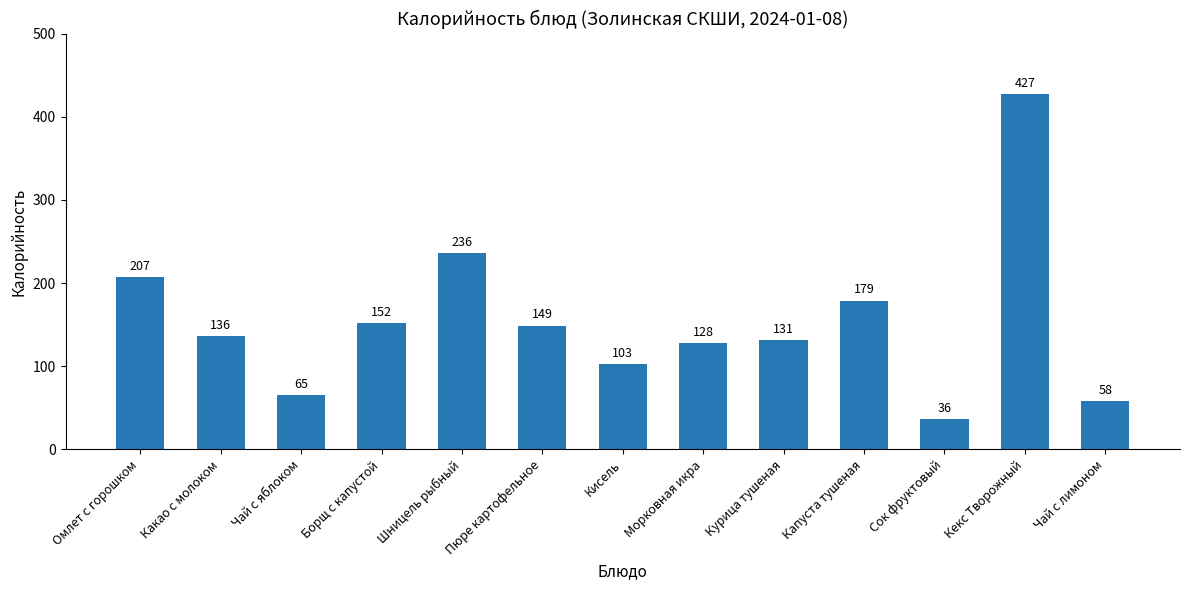

What position from the left is Кисель?

7